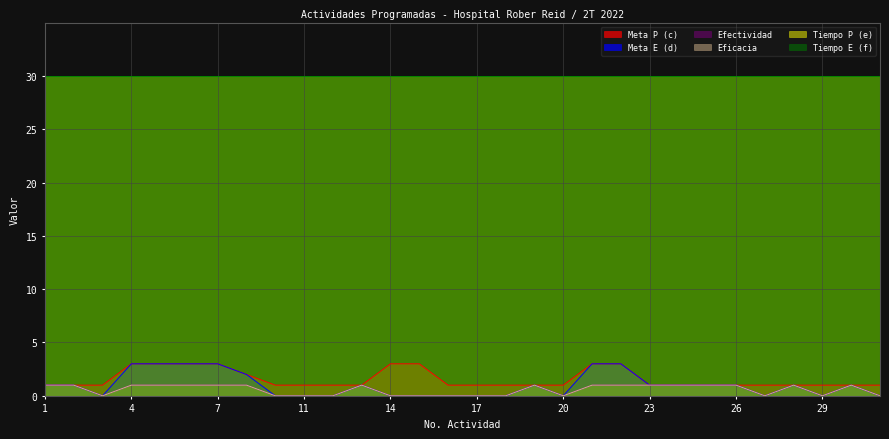

Which series has the widest spread of values?

Meta E (d)